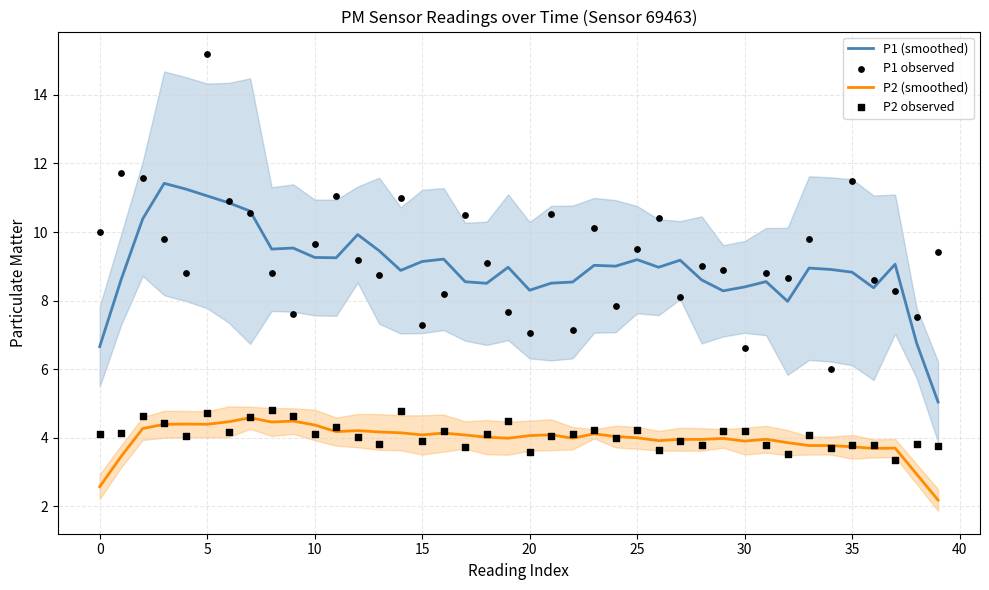

True or false: P1 (smoothed) and P2 (smoothed) cross at least once.

False